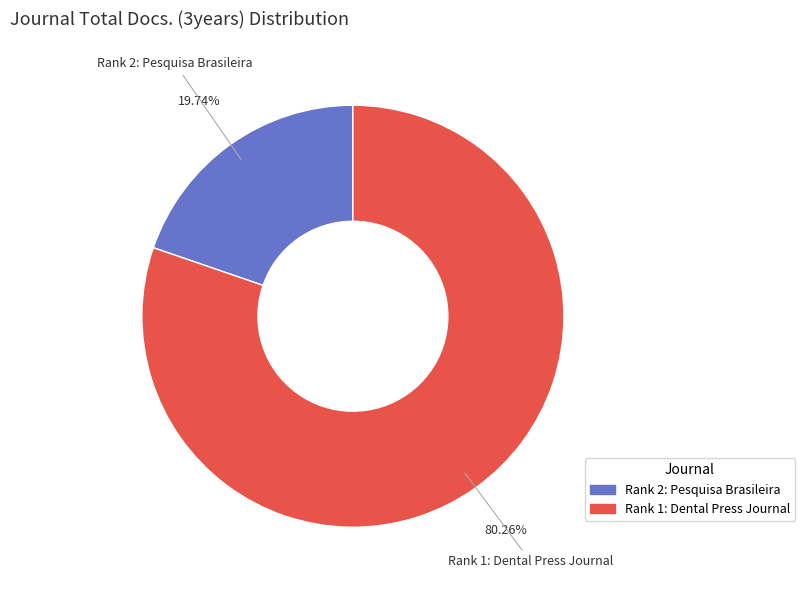

Combined, do Rank 2: Pesquisa Brasileira and Rank 1: Dental Press Journal account for over 50%?

Yes